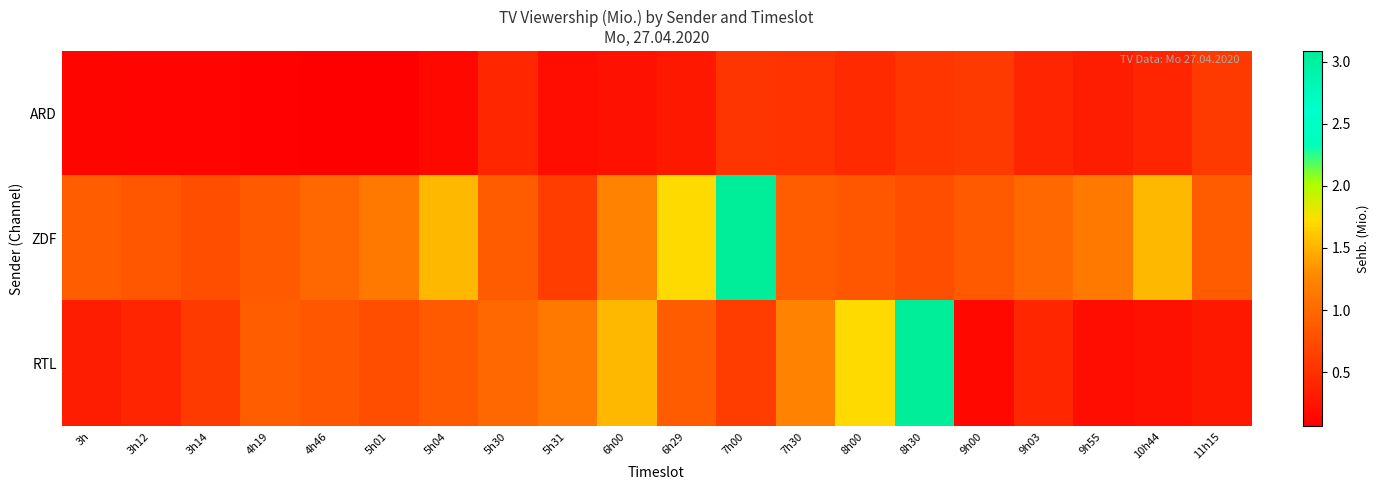

Which has a higher value, 11h15 or 7h00?

11h15